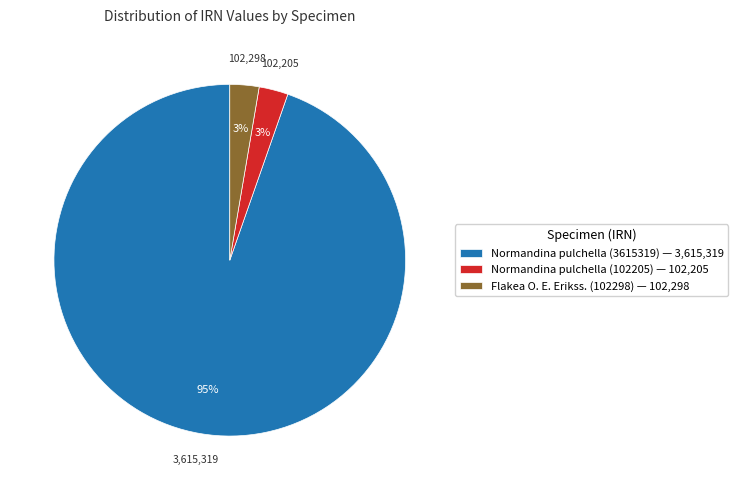

Combined, do Flakea O. E. Erikss. (102298) — 102,298 and Normandina pulchella (3615319) — 3,615,319 account for over 50%?

Yes